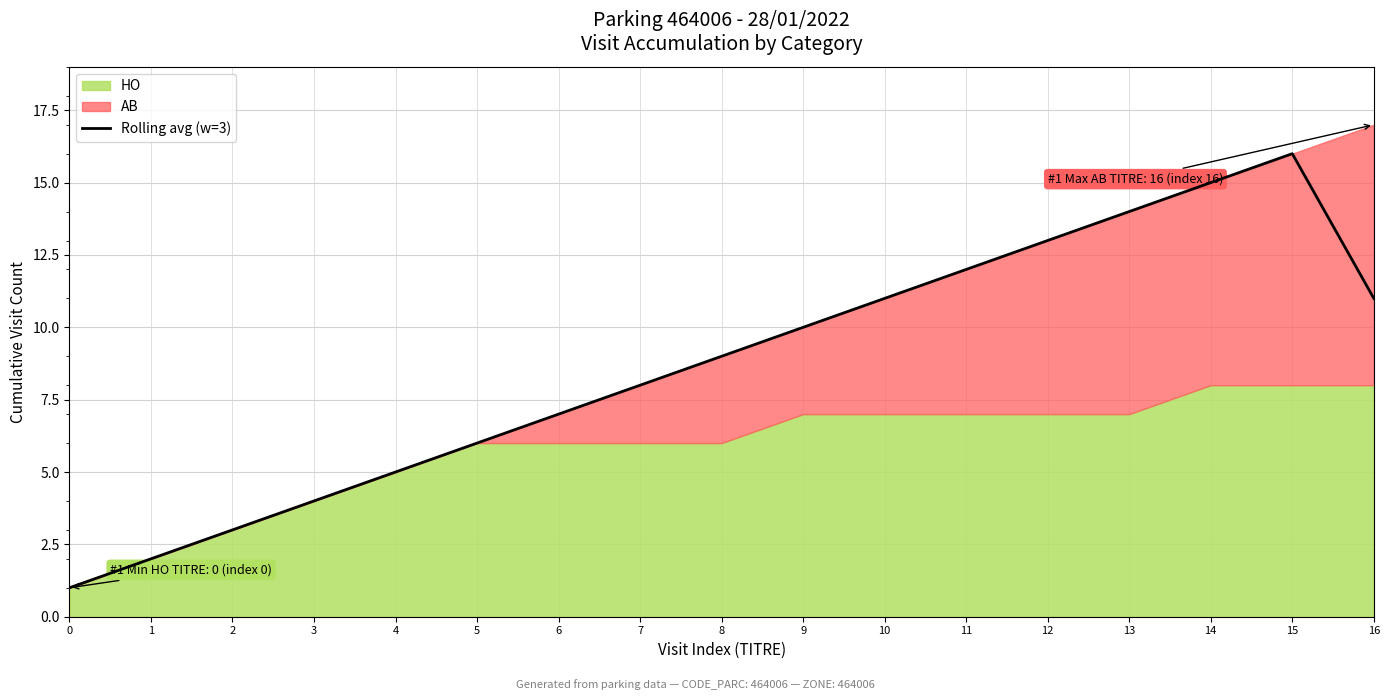

Is it true that the value at 13 is 14.0?

True